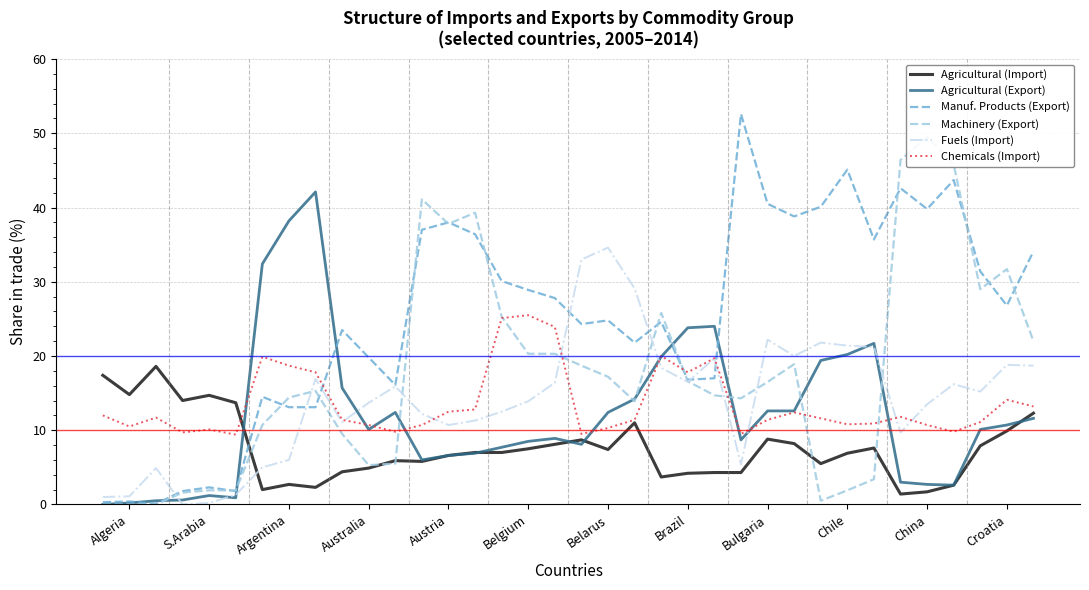

How many lines are shown in the chart?

6